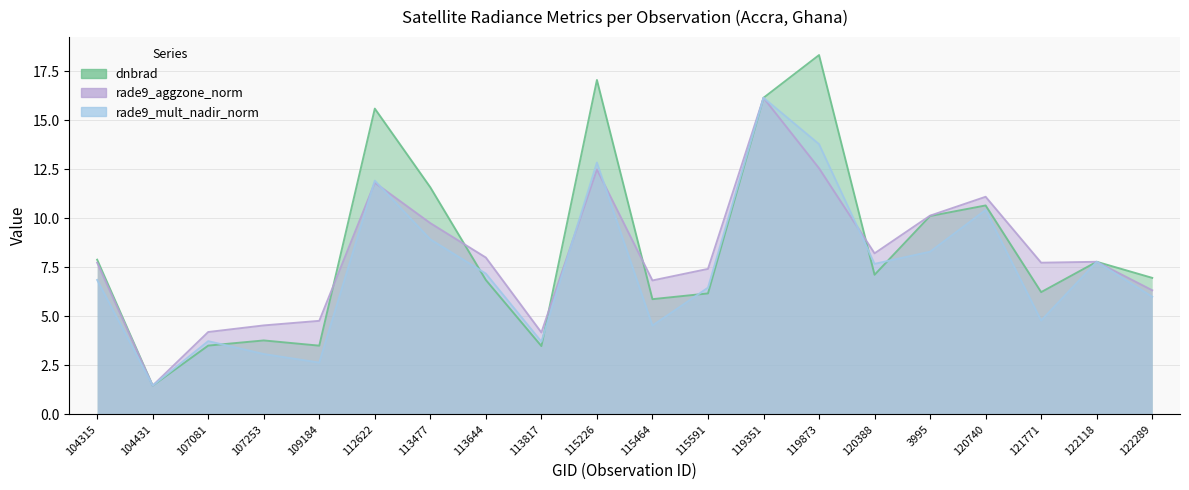

How many interior local peaks does the rade9_mult_nadir_norm series have?

6